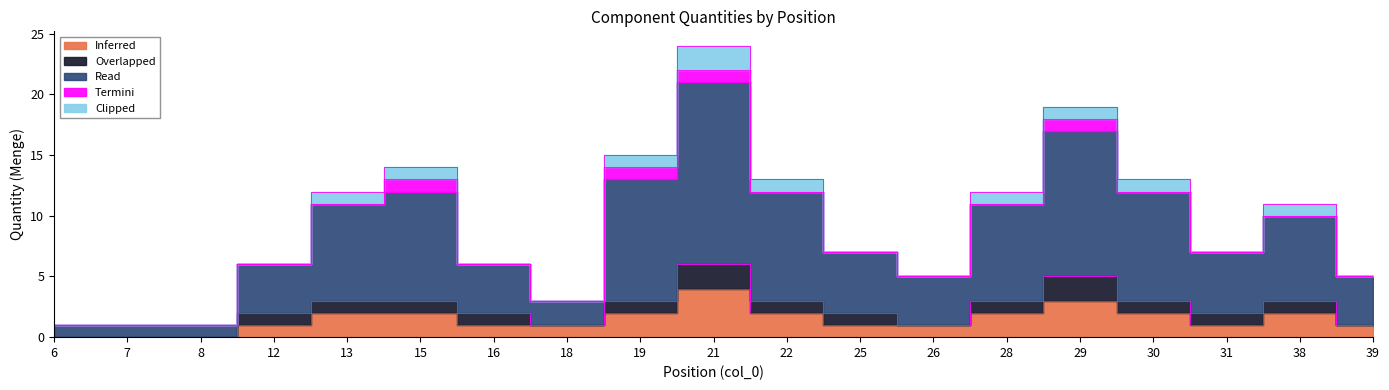

Is it true that Overlapped equals 1 at 13?

True